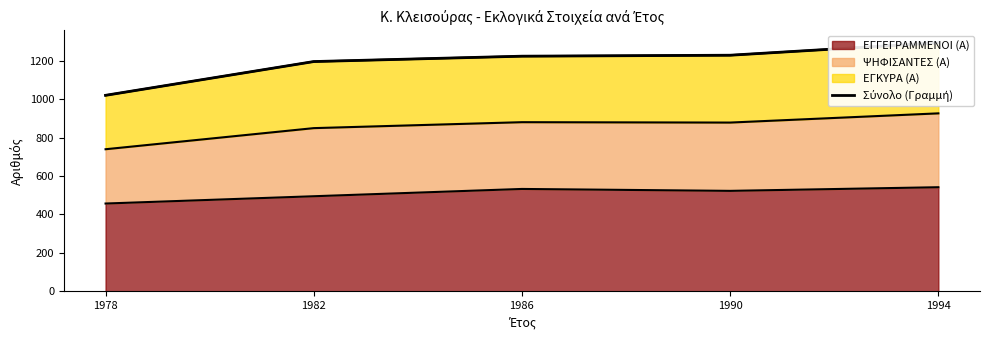

What is the change in value from 1982 to 1990?

+33